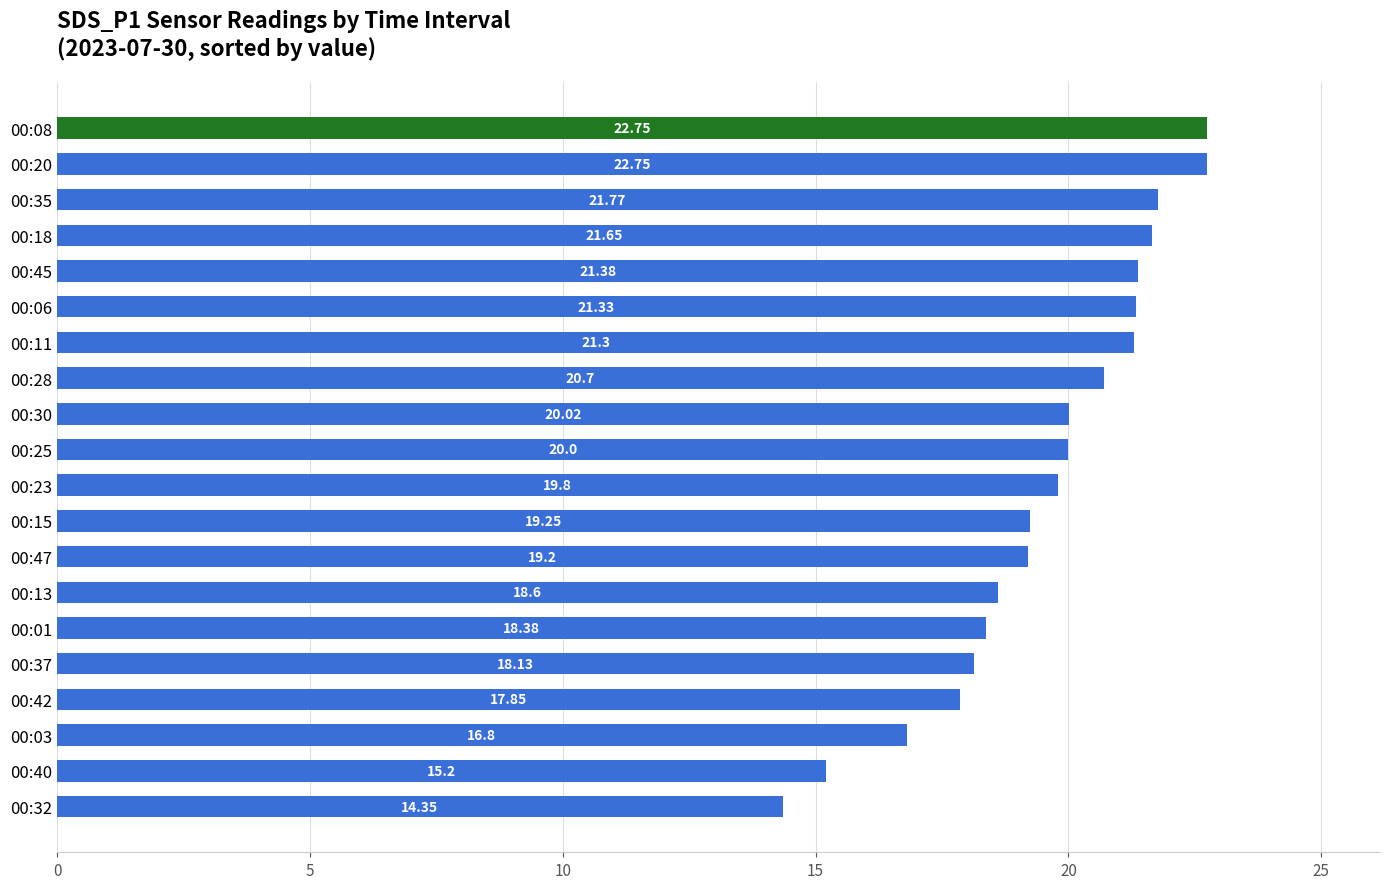

What is the difference between the maximum and minimum values?

8.4